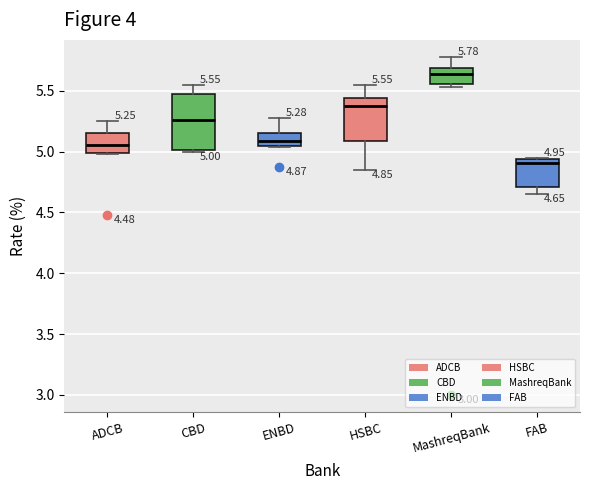

Which box has the highest median line?

MashreqBank